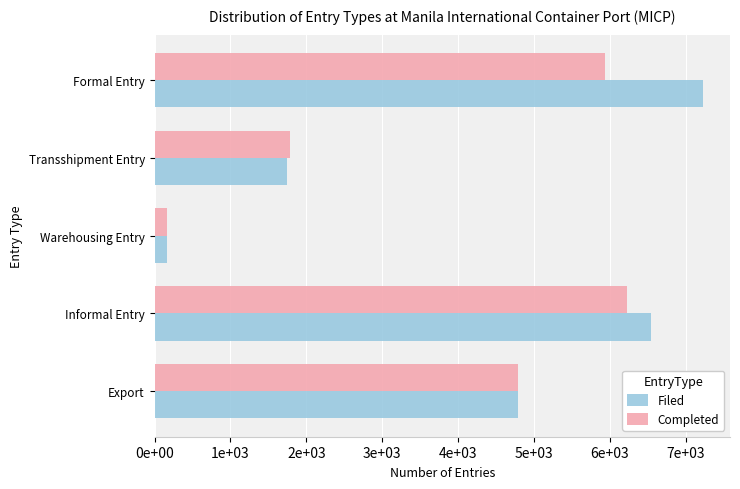

List the labels in order of Completed value, smallest first.

Warehousing Entry, Transshipment Entry, Export, Formal Entry, Informal Entry